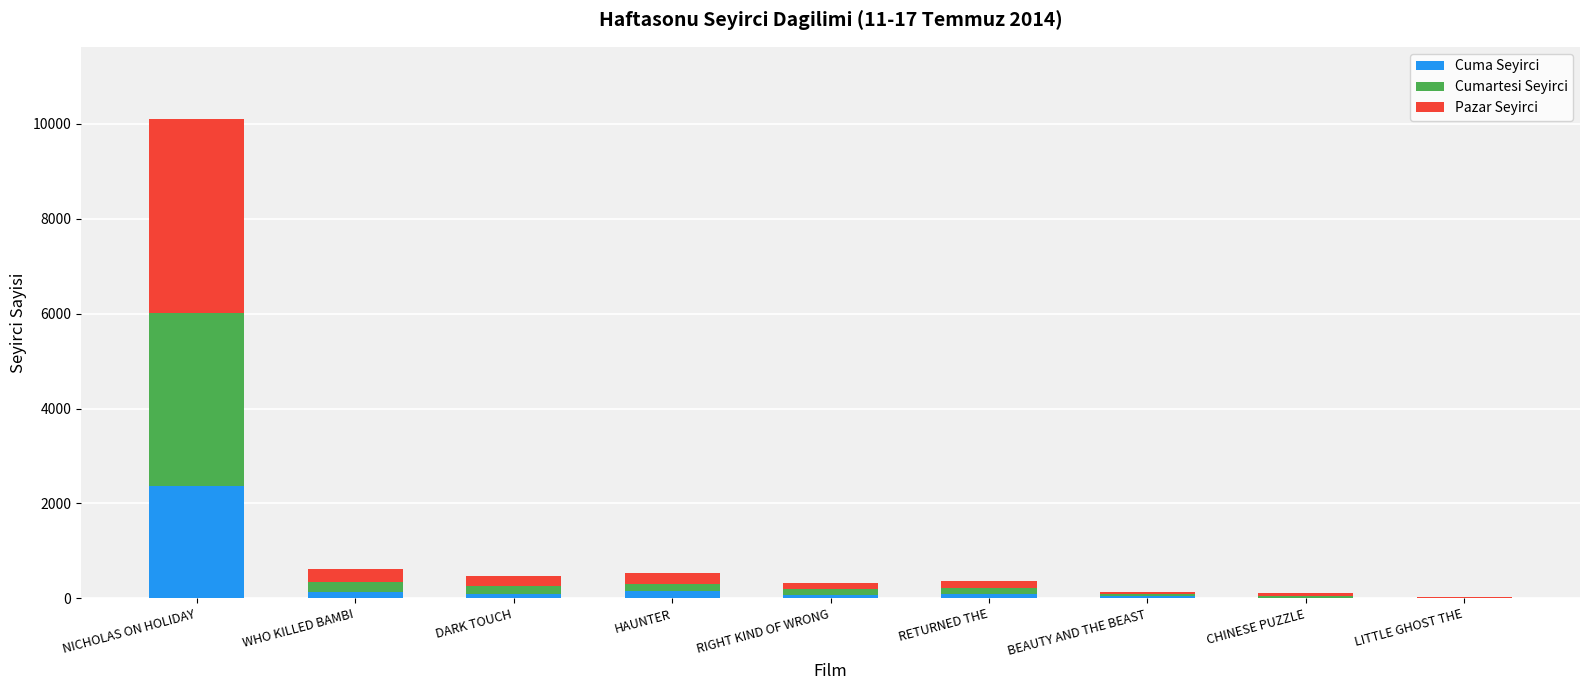

At which category is the sum across all series the highest?

NICHOLAS ON HOLIDAY